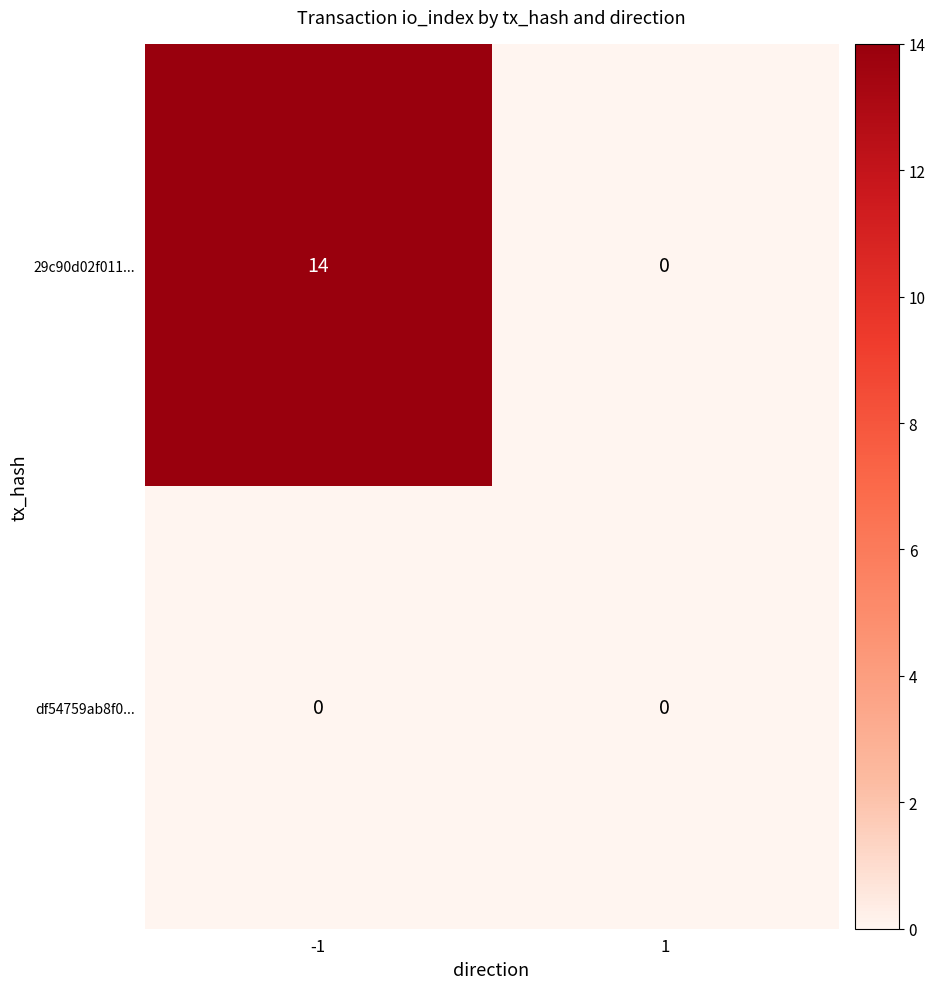

Reading left to right, transcribe all the data shown in this chart.

29c90d02f011...: -1=14	1=0
df54759ab8f0...: -1=0	1=0